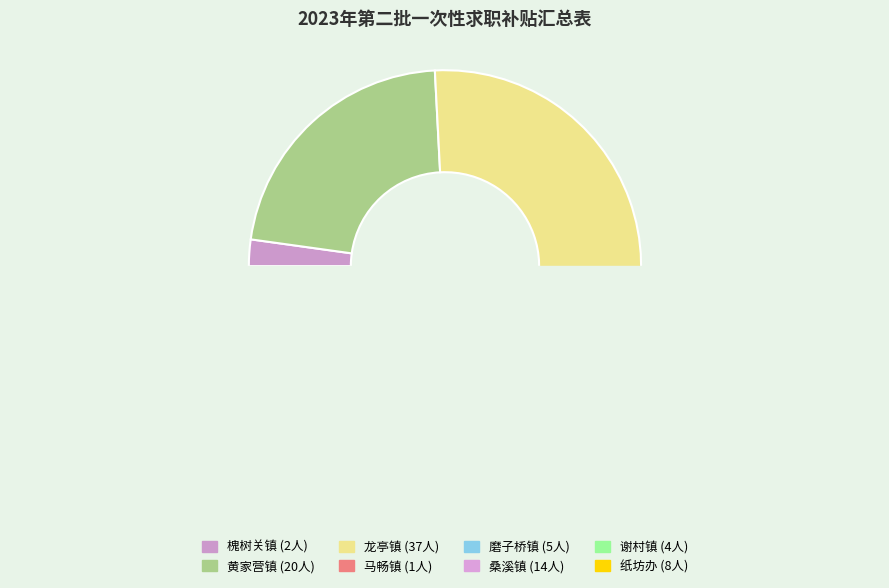

Does 桑溪镇 represent more than half of the total?

No